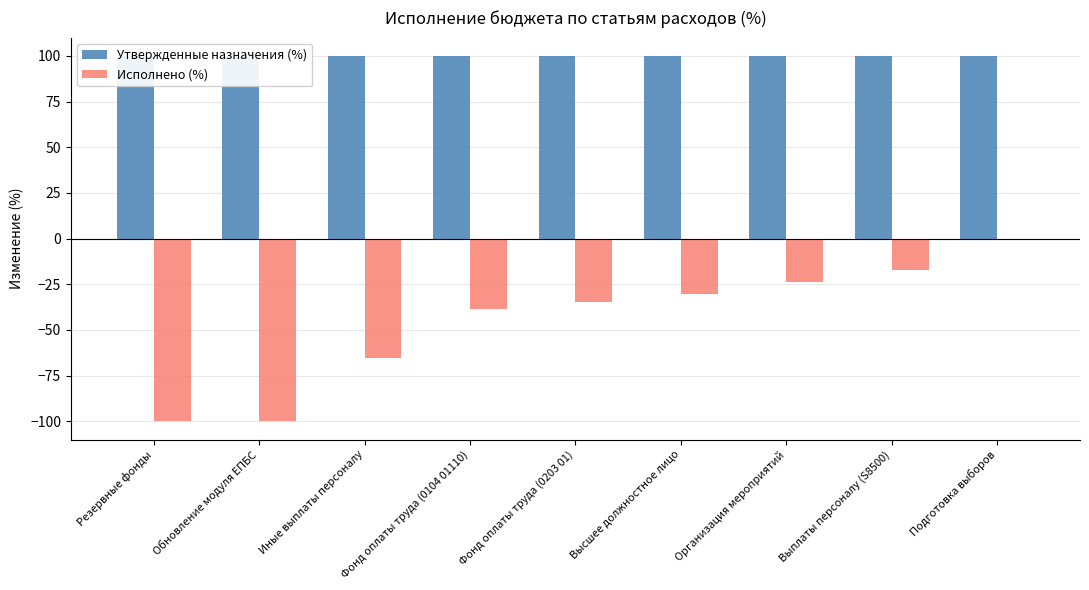

Which series changed the most between Резервные фонды and Фонд оплаты труда (0203 01)?

Исполнено (%)